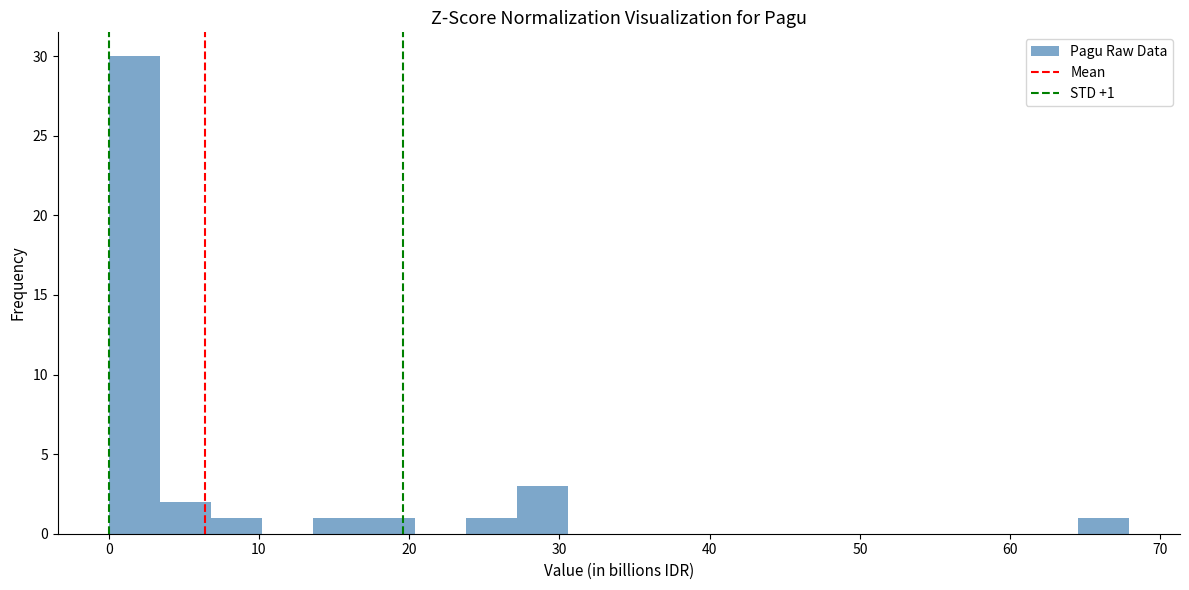

Around what value on the x-axis is the tallest bar? Give the approximate position of its centre, as read against the axis.

2